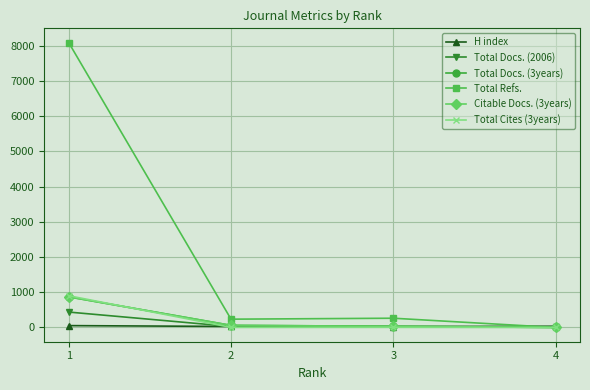

Count the number of categories in the chart.

4